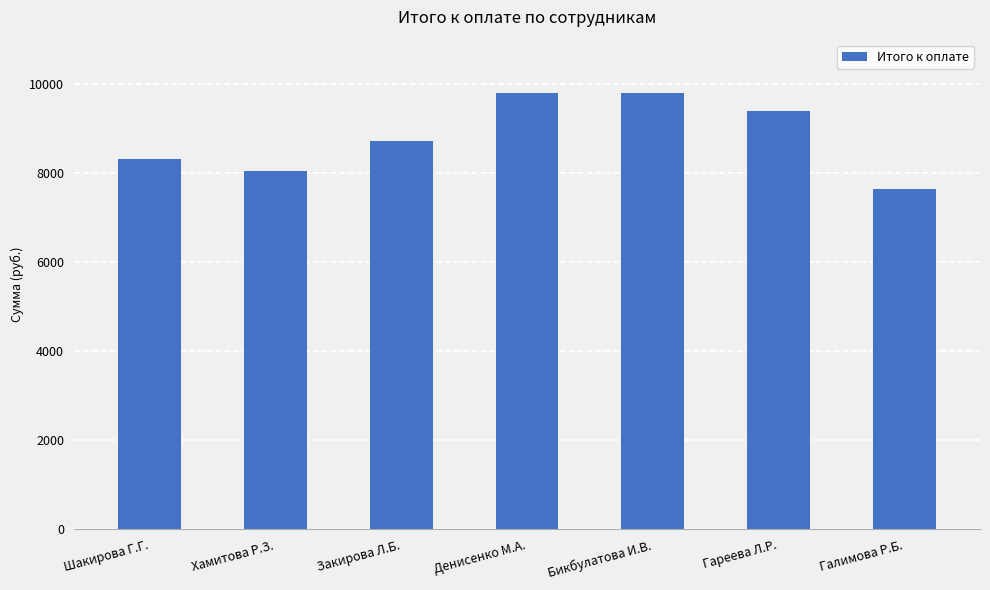

Reading right to left, what are all the values shown in this chart?

Галимова Р.Б.=7655	Гареева Л.Р.=9400	Бикбулатова И.В.=9805	Денисенко М.А.=9805	Закирова Л.Б.=8725	Хамитова Р.З.=8055	Шакирова Г.Г.=8325